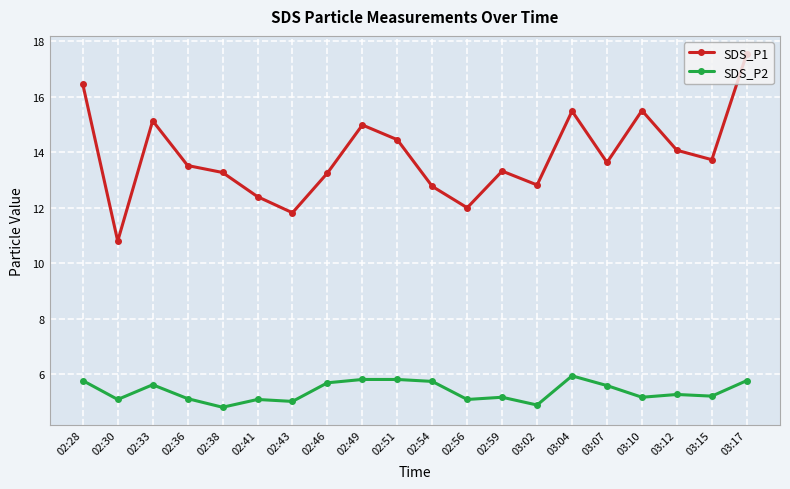

Where is the first local maximum for SDS_P2?

02:33